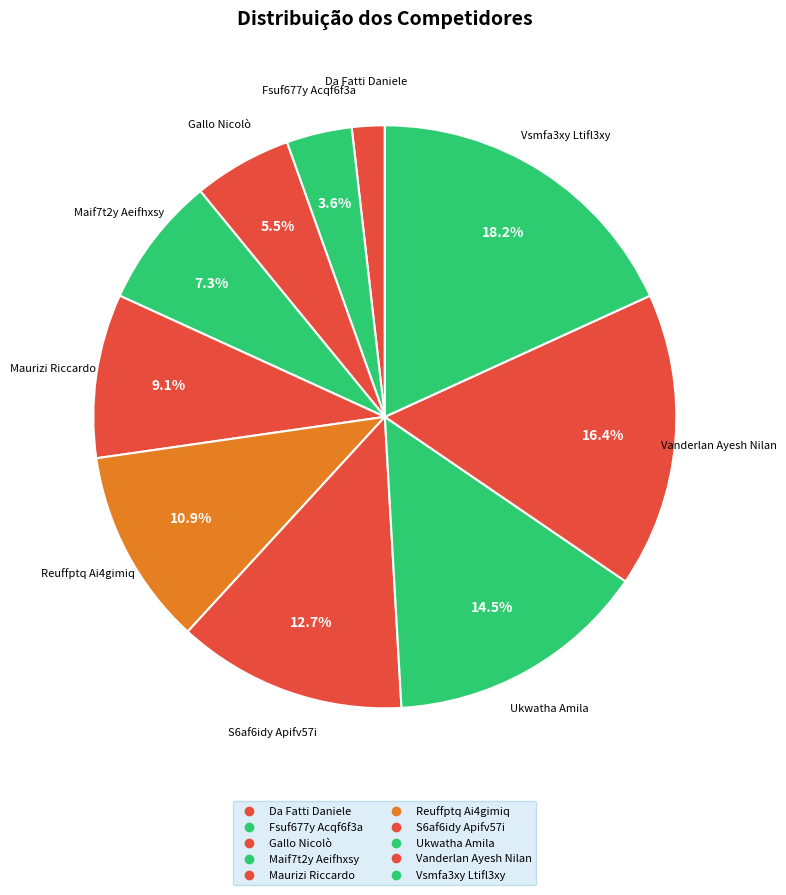

What is the change in value from Gallo Nicolò to Vanderlan Ayesh Nilan?

+6